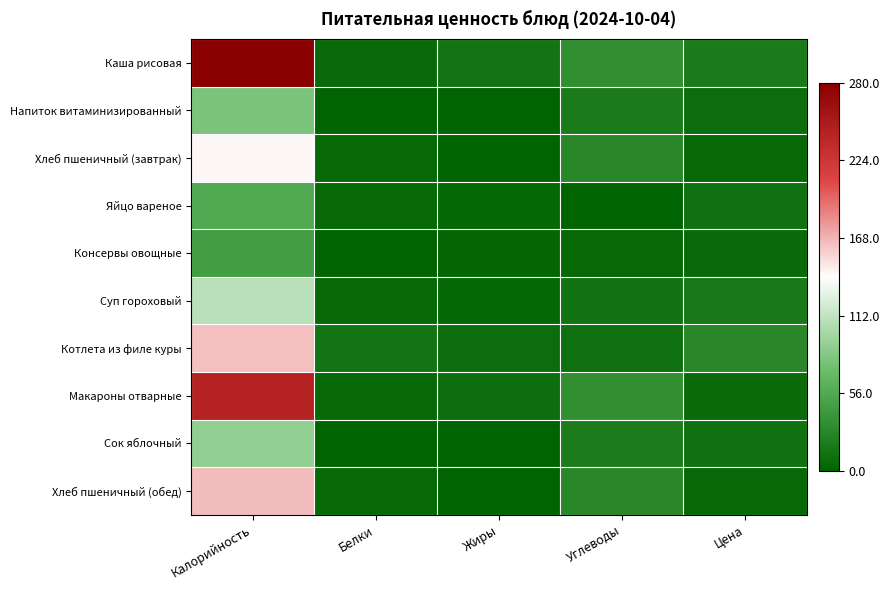

What is the difference between the highest and lowest values at Цена?

0.2